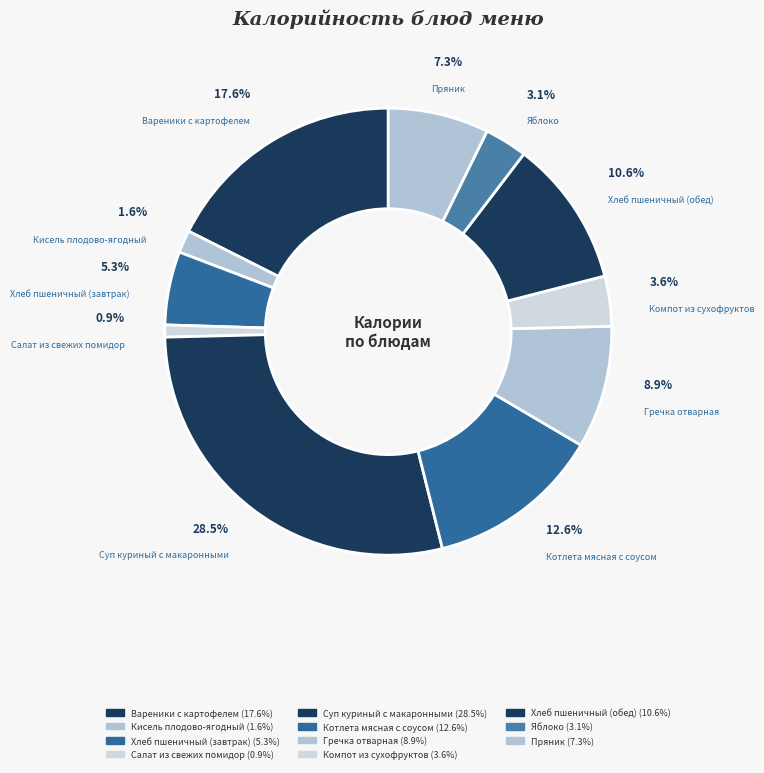

Does any single category account for the majority?

No